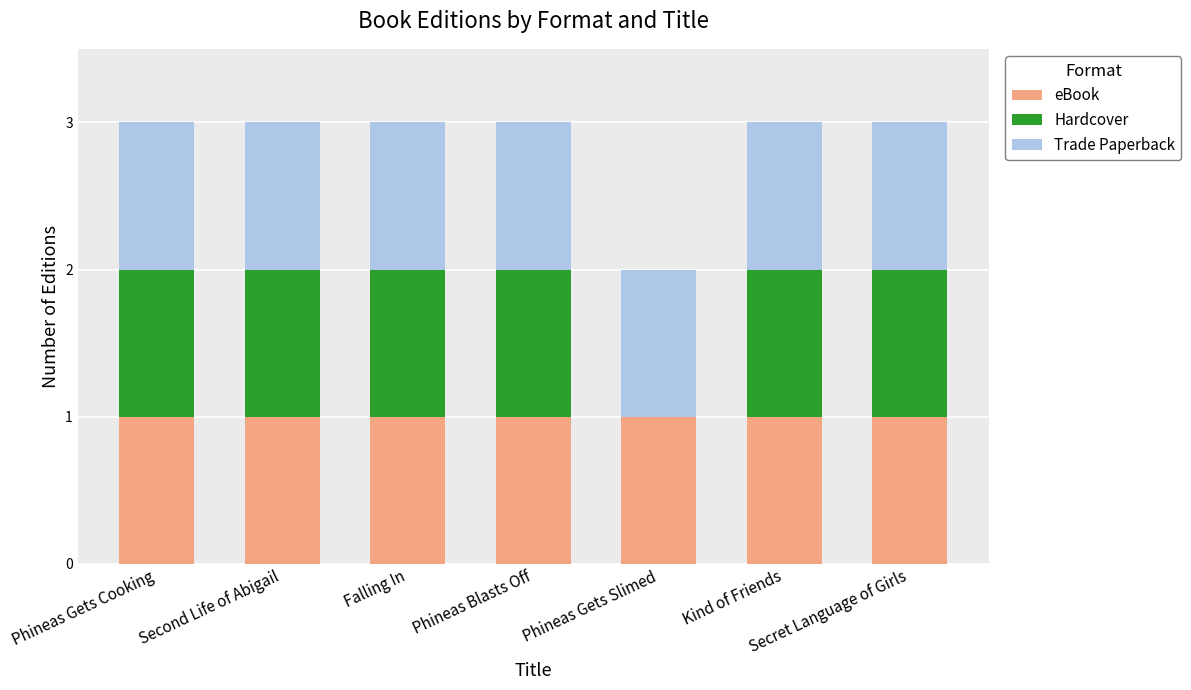

What is the total value across all series at Phineas Blasts Off?

3